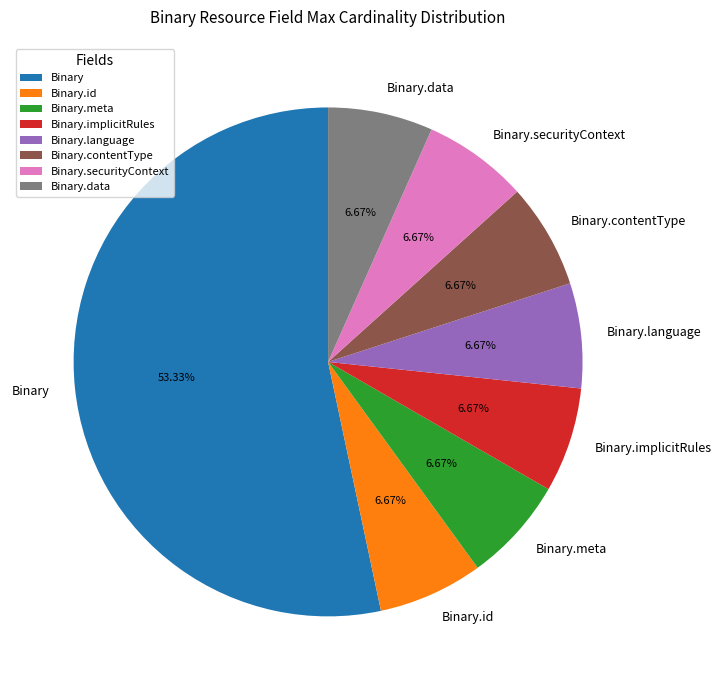

What percentage is NOT represented by Binary.meta?

93.3%